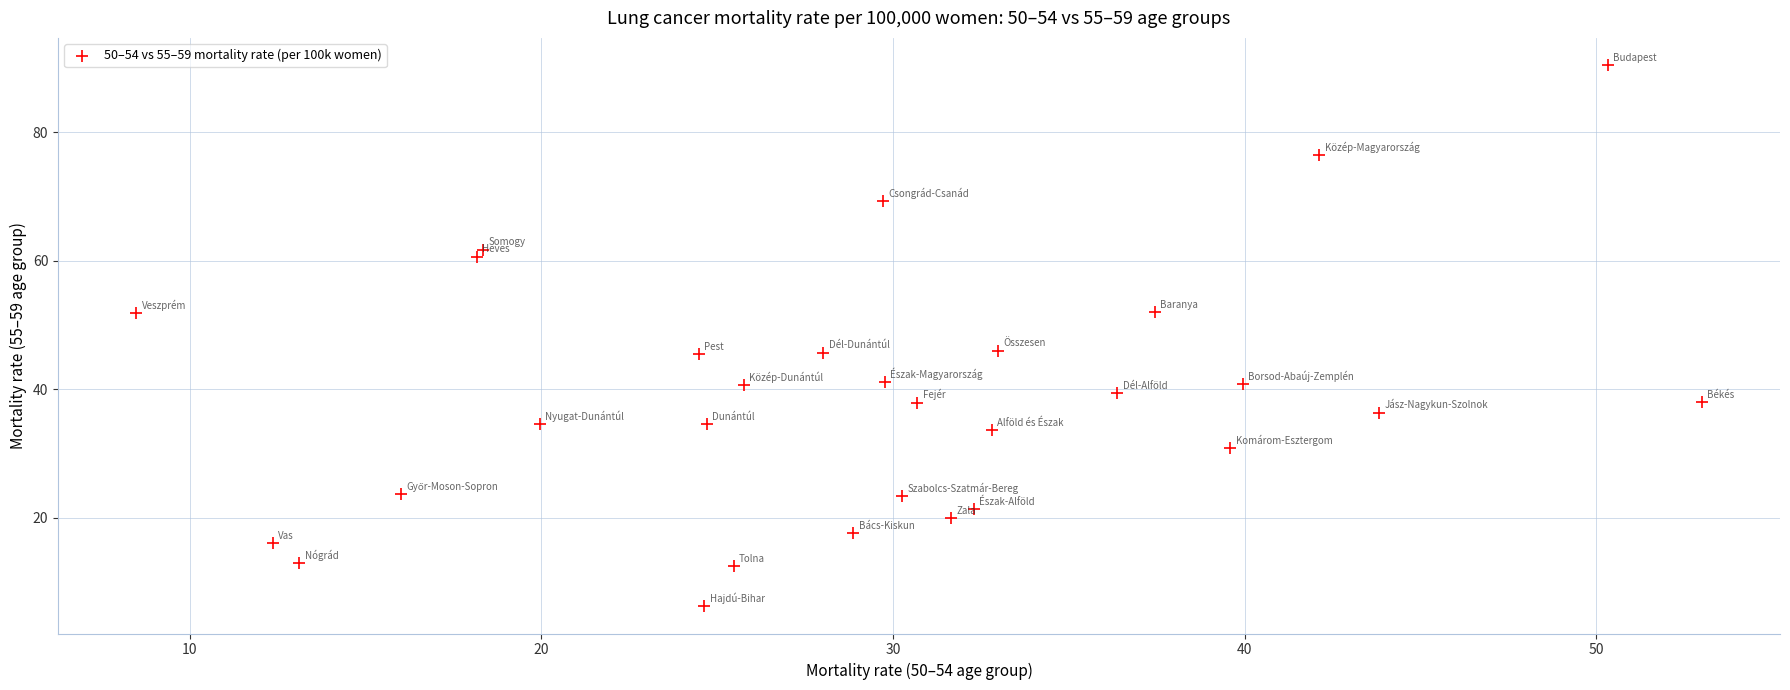

What is the range of Y values (max minus min)?

84.2